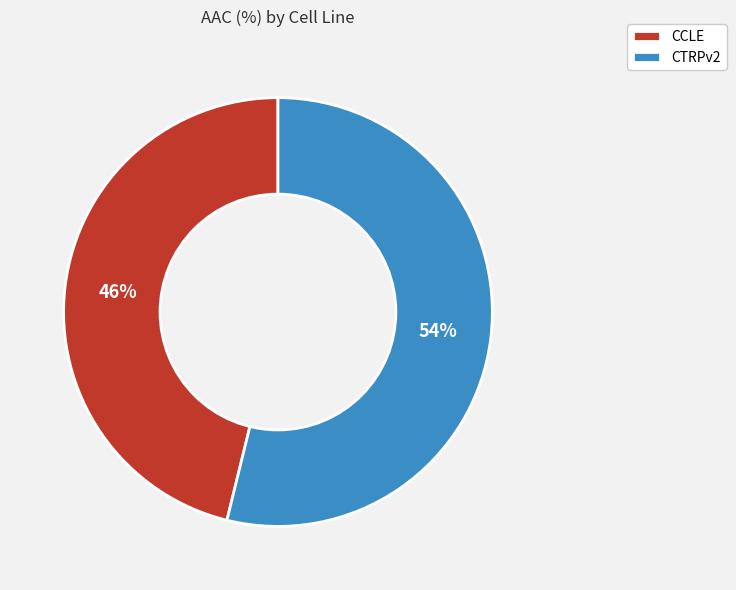

Is it true that CCLE is 46% of the pie?

True